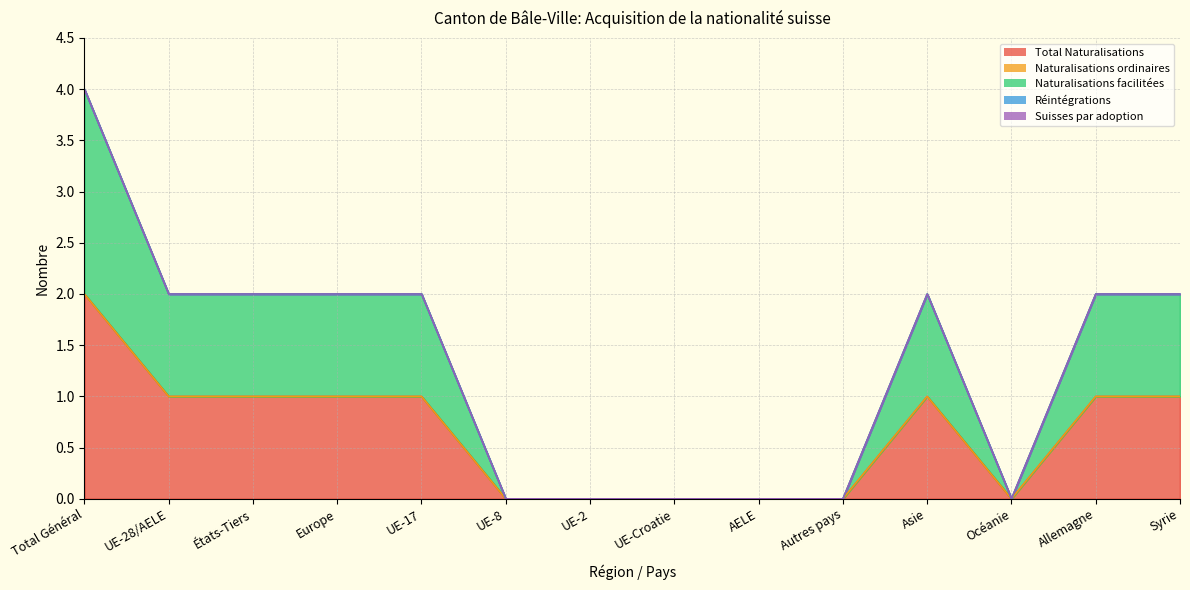

Reading left to right, what are all the values shown in this chart?

Total Naturalisations: Total Général=2	UE-28/AELE=1	États-Tiers=1	Europe=1	UE-17=1	UE-8=0	UE-2=0	UE-Croatie=0	AELE=0	Autres pays=0	Asie=1	Océanie=0	Allemagne=1	Syrie=1
Naturalisations ordinaires: Total Général=0	UE-28/AELE=0	États-Tiers=0	Europe=0	UE-17=0	UE-8=0	UE-2=0	UE-Croatie=0	AELE=0	Autres pays=0	Asie=0	Océanie=0	Allemagne=0	Syrie=0
Naturalisations facilitées: Total Général=2	UE-28/AELE=1	États-Tiers=1	Europe=1	UE-17=1	UE-8=0	UE-2=0	UE-Croatie=0	AELE=0	Autres pays=0	Asie=1	Océanie=0	Allemagne=1	Syrie=1
Réintégrations: Total Général=0	UE-28/AELE=0	États-Tiers=0	Europe=0	UE-17=0	UE-8=0	UE-2=0	UE-Croatie=0	AELE=0	Autres pays=0	Asie=0	Océanie=0	Allemagne=0	Syrie=0
Suisses par adoption: Total Général=0	UE-28/AELE=0	États-Tiers=0	Europe=0	UE-17=0	UE-8=0	UE-2=0	UE-Croatie=0	AELE=0	Autres pays=0	Asie=0	Océanie=0	Allemagne=0	Syrie=0